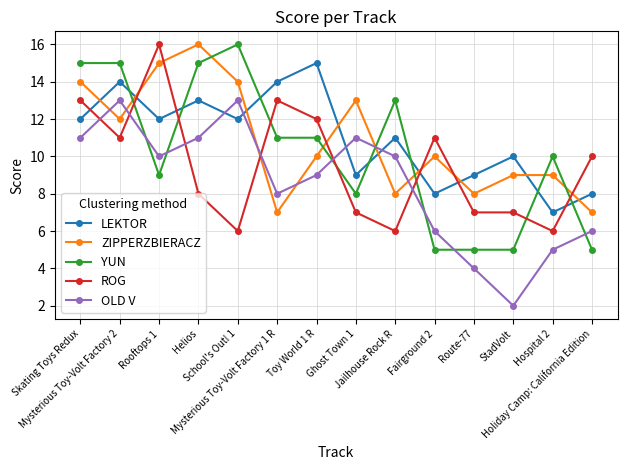

Does the chart have visible grid lines?

Yes